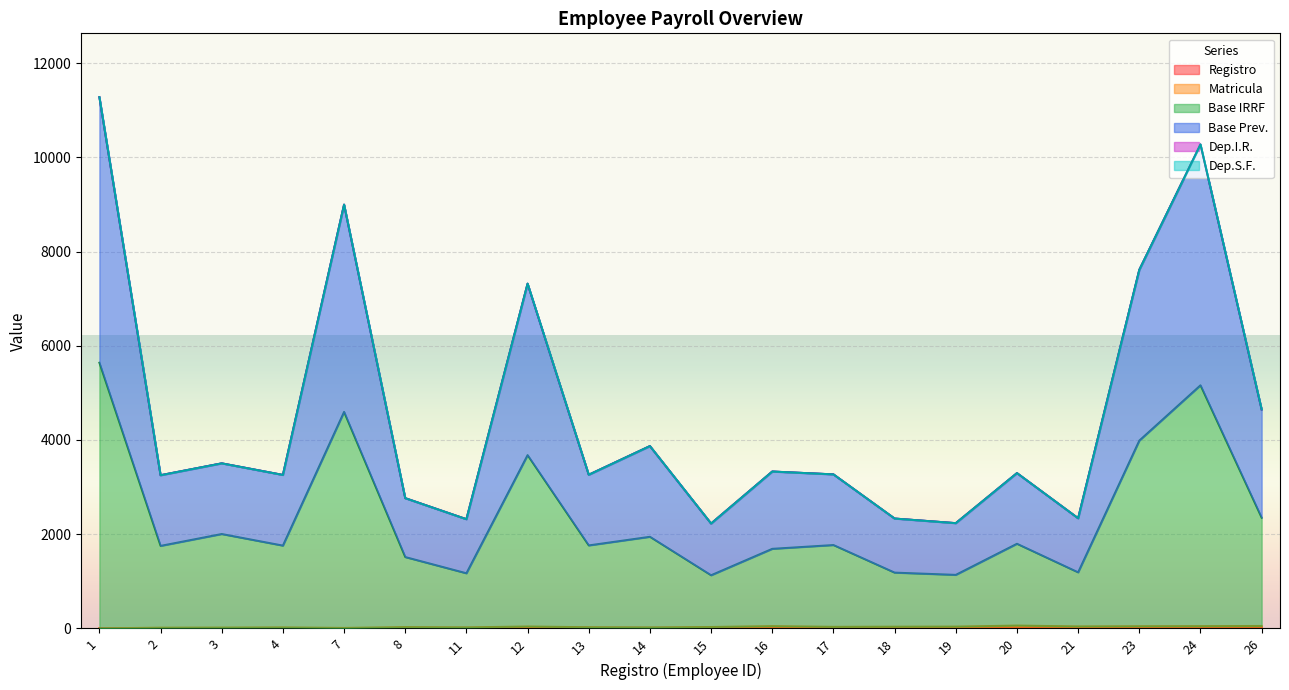

At which category does Base Prev. reach its first local valley?

2